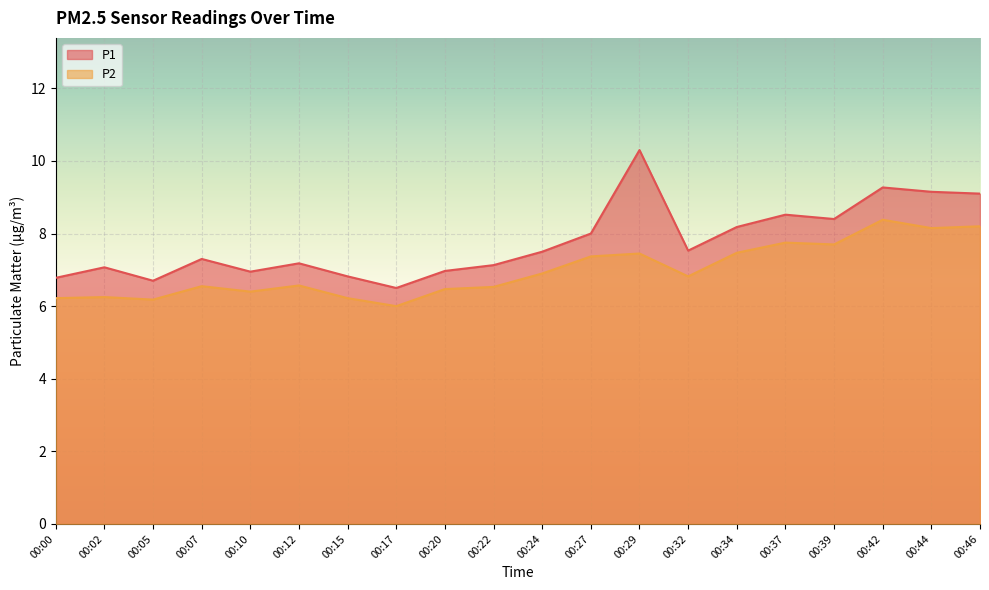

List the series in order of their peak value, highest first.

P1, P2